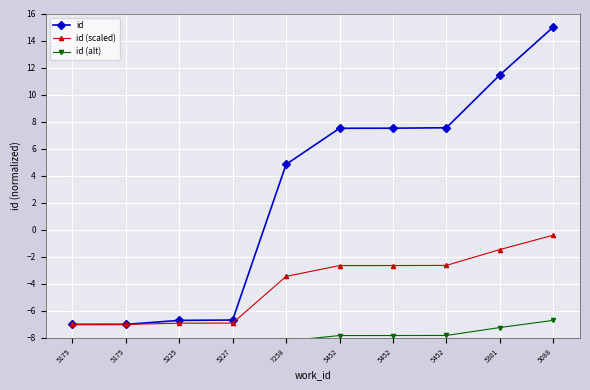

What value does the id series have at 5452?

7.5